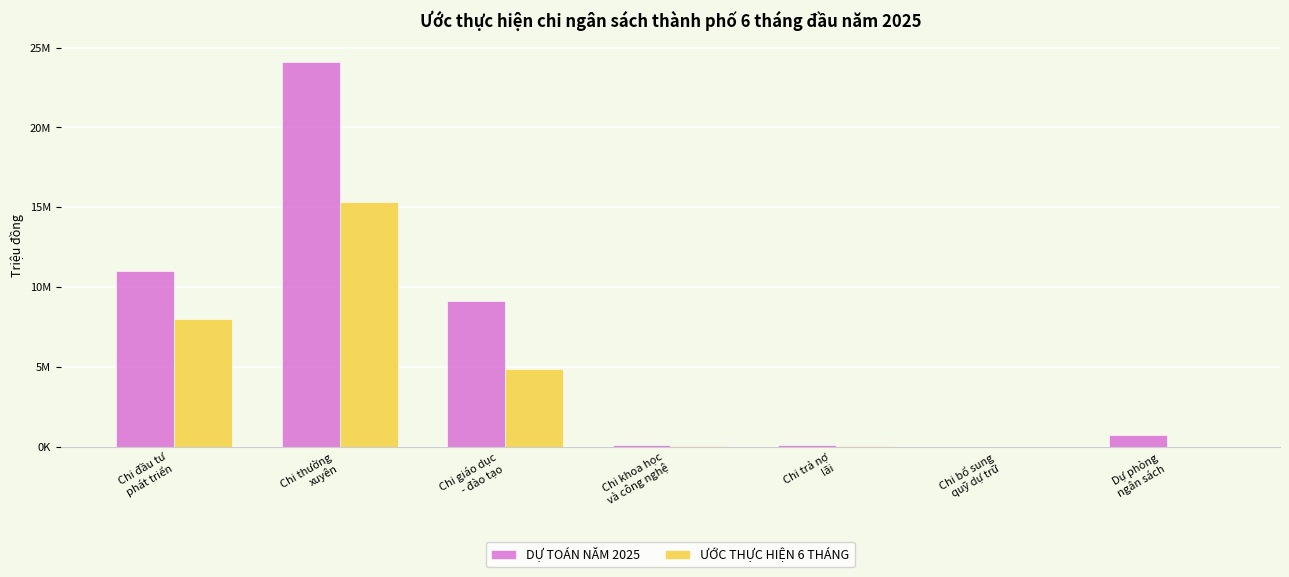

Where does the ƯỚC THỰC HIỆN 6 THÁNG series first go above 58149?

Chi đầu tư
phát triển